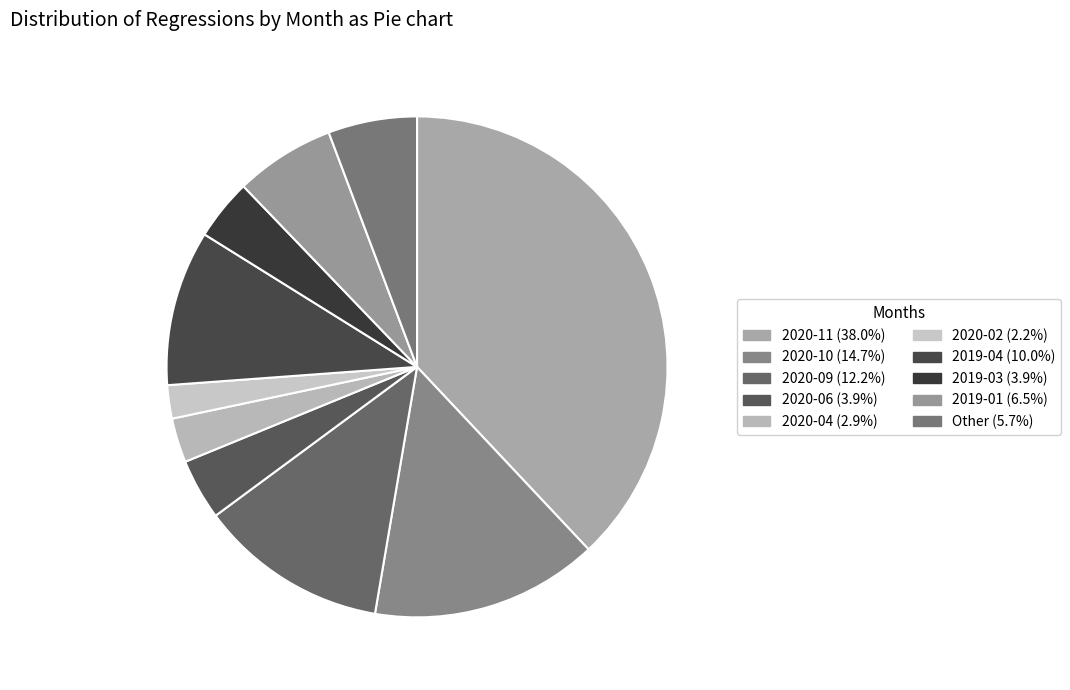

To the nearest percent, what portion does 2019-04 represent?

10%